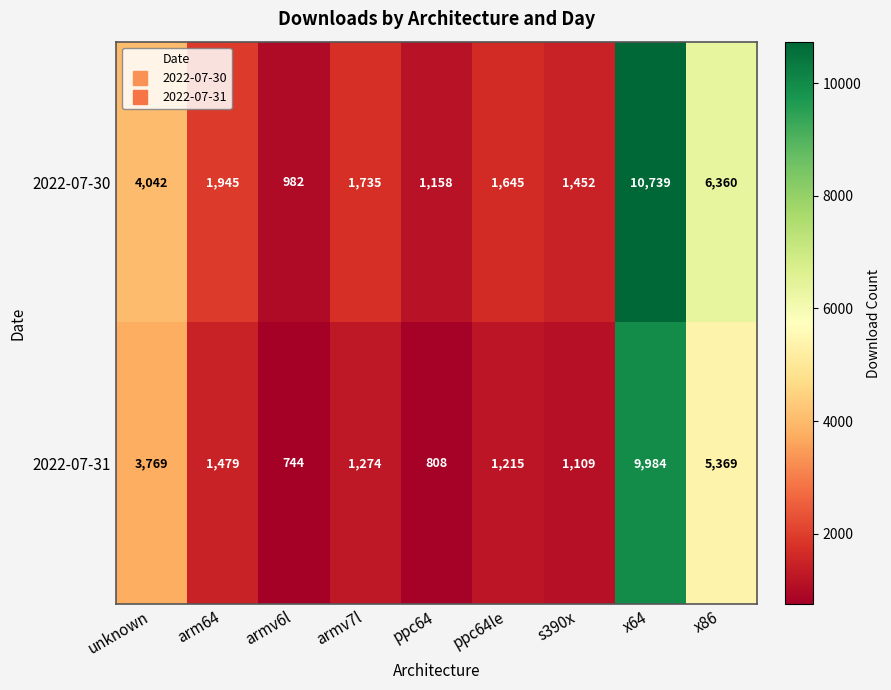

Where does the 2022-07-30 series first go above 1735?

unknown